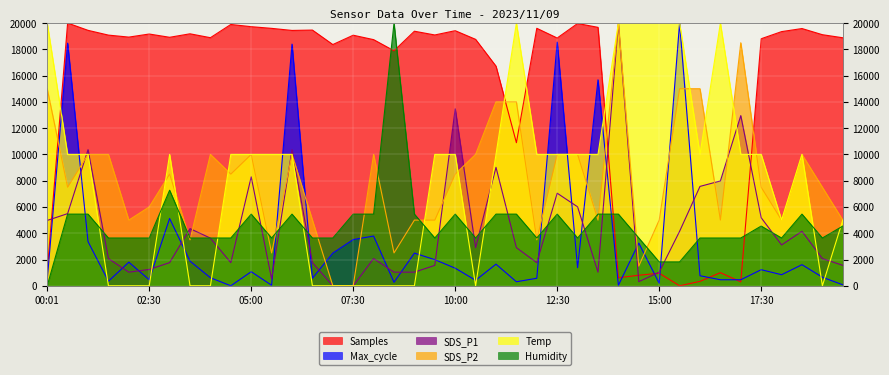

What are all the series names shown in the legend?

Samples, Max_cycle, SDS_P1, SDS_P2, Temp, Humidity